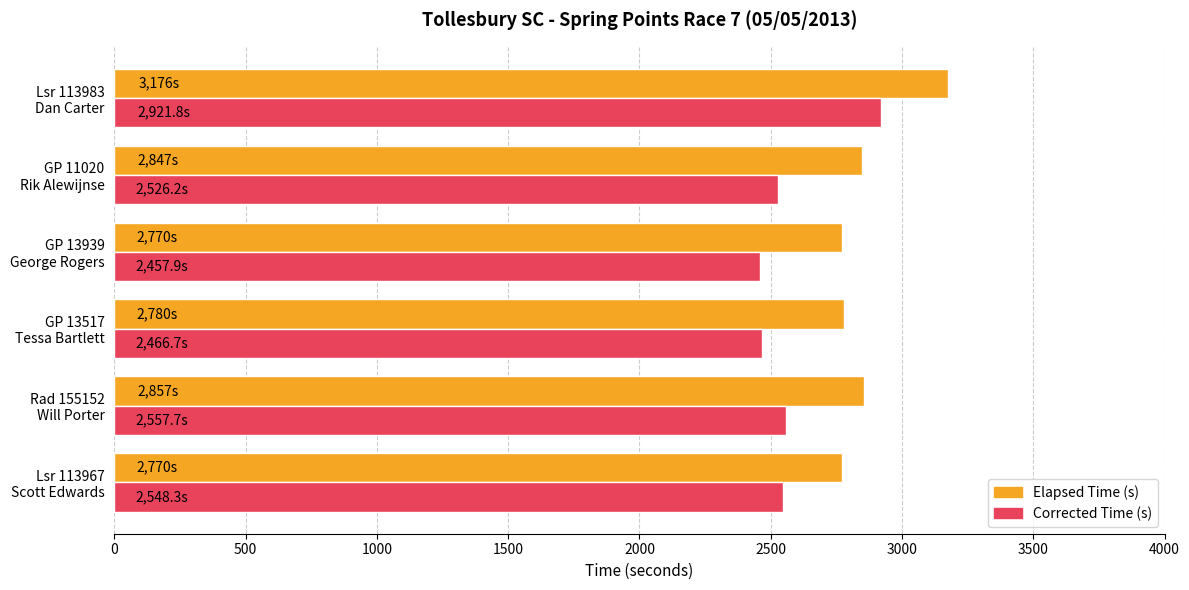

Which series has the largest total across all categories?

Elapsed Time (s)